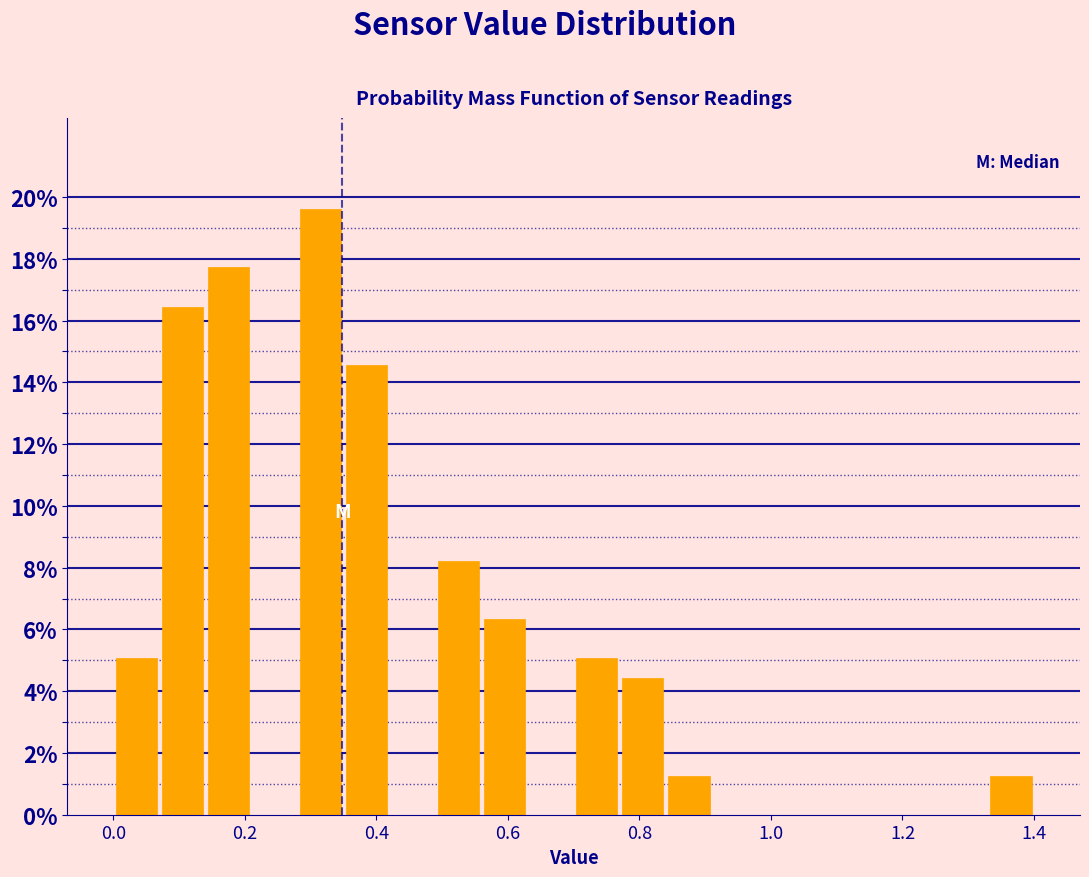

Around what value on the x-axis is the tallest bar? Give the approximate position of its centre, as read against the axis.

0.32